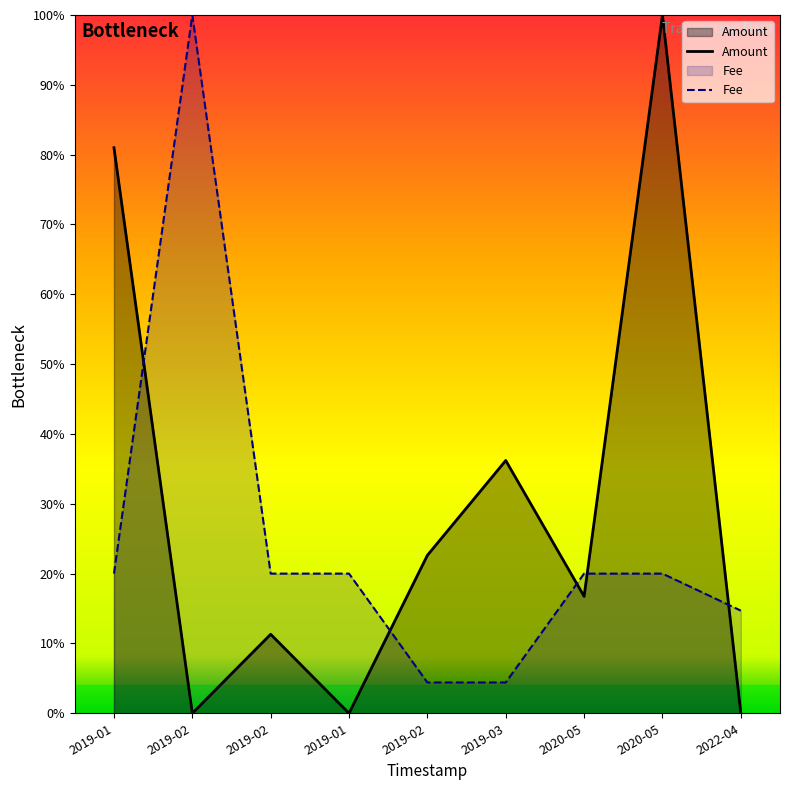

What is the maximum value for Amount?

1.0